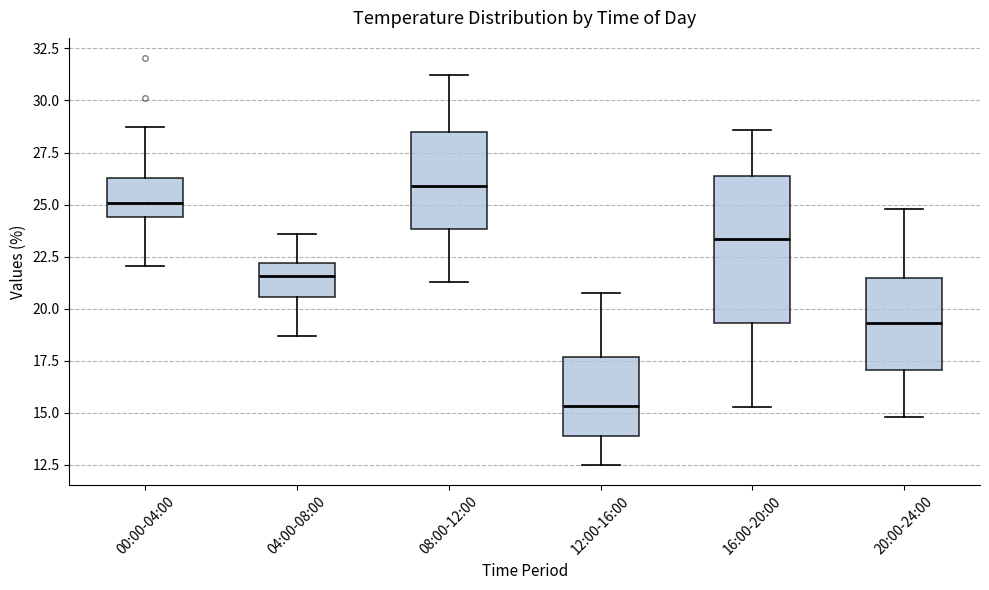

Which box's median line is the highest?

08:00-12:00